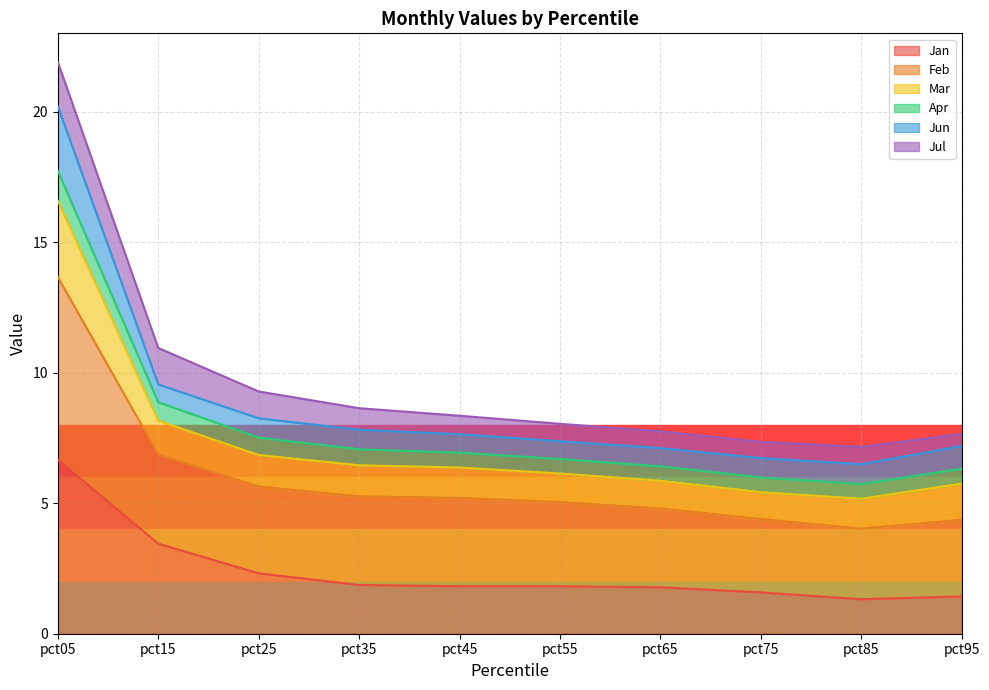

Which category has the highest value in the Jan series?

pct05